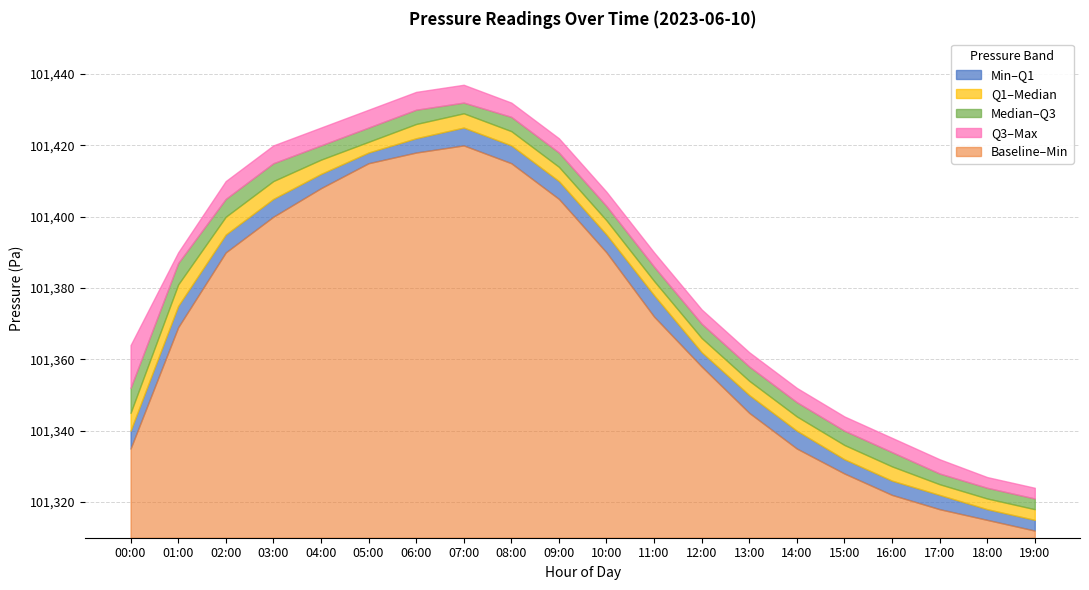

Rank the series by their average value, from highest to lowest.

pressure_max, pressure_q3, pressure_med, pressure_q1, pressure_min